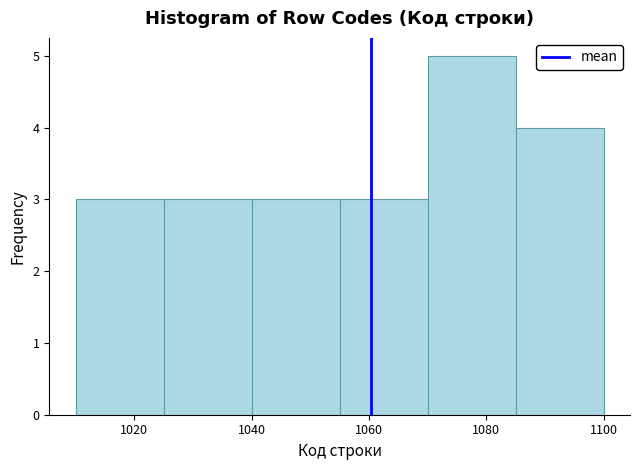

How tall is the bar that spans 1070 to 1085 on the x-axis? Neither the bar edges nor the heights are printed on the chart, so give them approximately, as read against the axes.

5